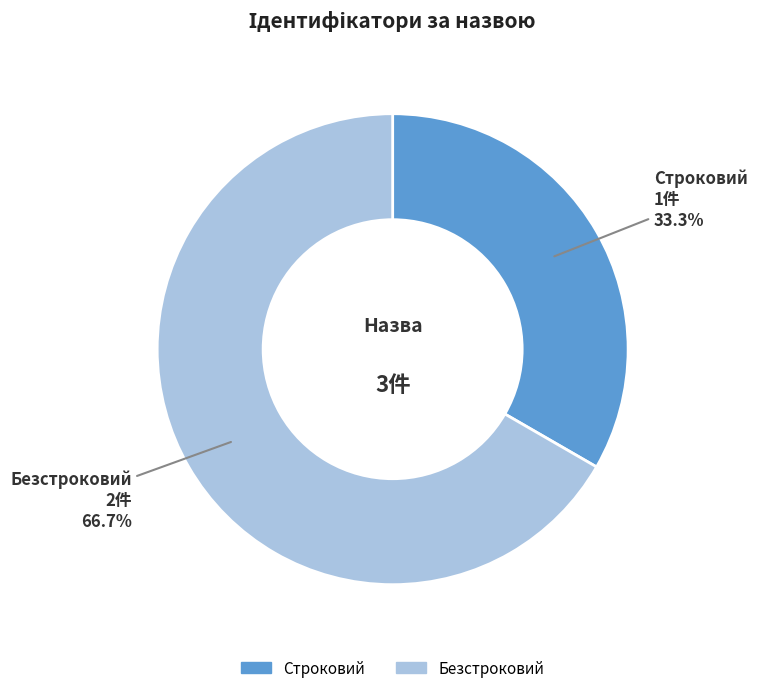

What is the ratio of the value at Безстроковий to the value at Строковий?

2.0